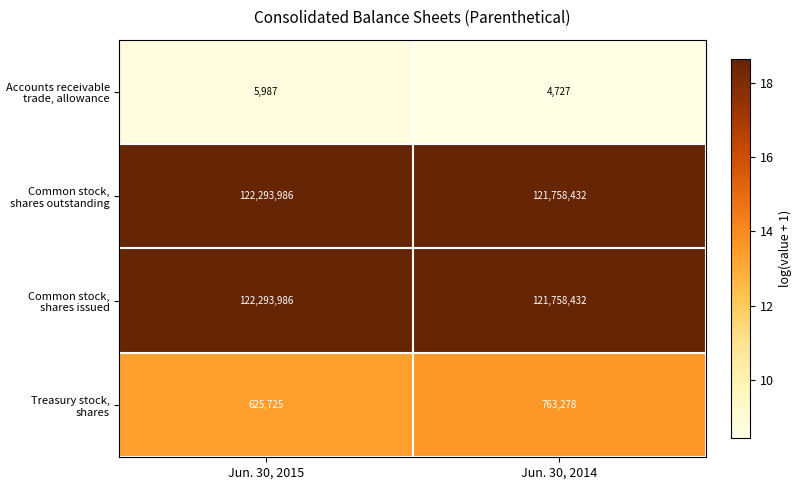

How many data points does each series have?

2